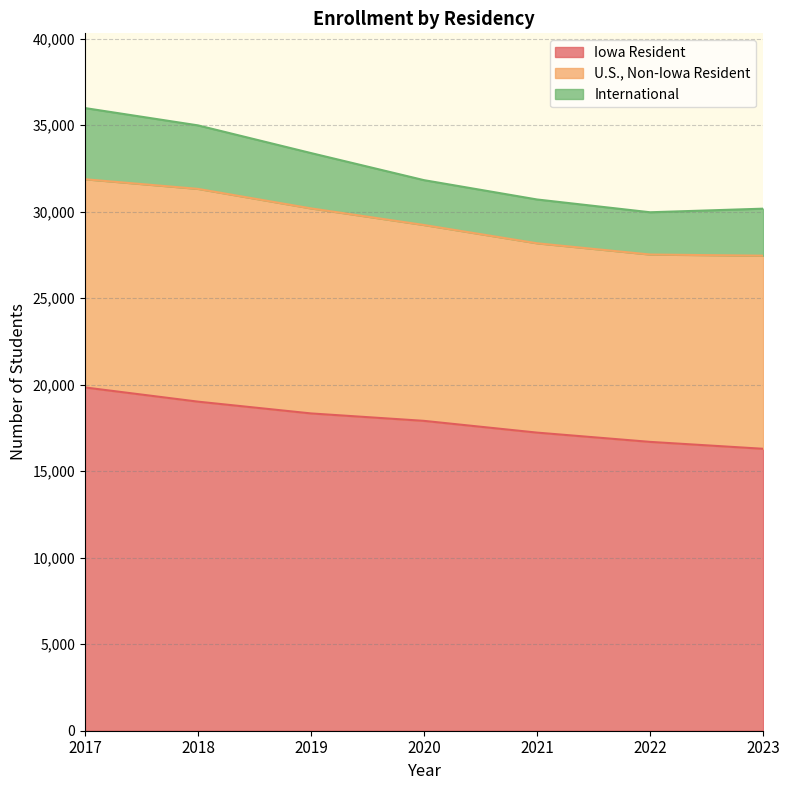

Reading left to right, extract all data points from this chart.

Iowa Resident: 2017=19843	2018=19022	2019=18341	2020=17911	2021=17232	2022=16696	2023=16297
U.S., Non-Iowa Resident: 2017=12035	2018=12299	2019=11852	2020=11322	2021=10944	2022=10830	2023=11162
International: 2017=4115	2018=3671	2019=3198	2020=2592	2021=2532	2022=2443	2023=2718